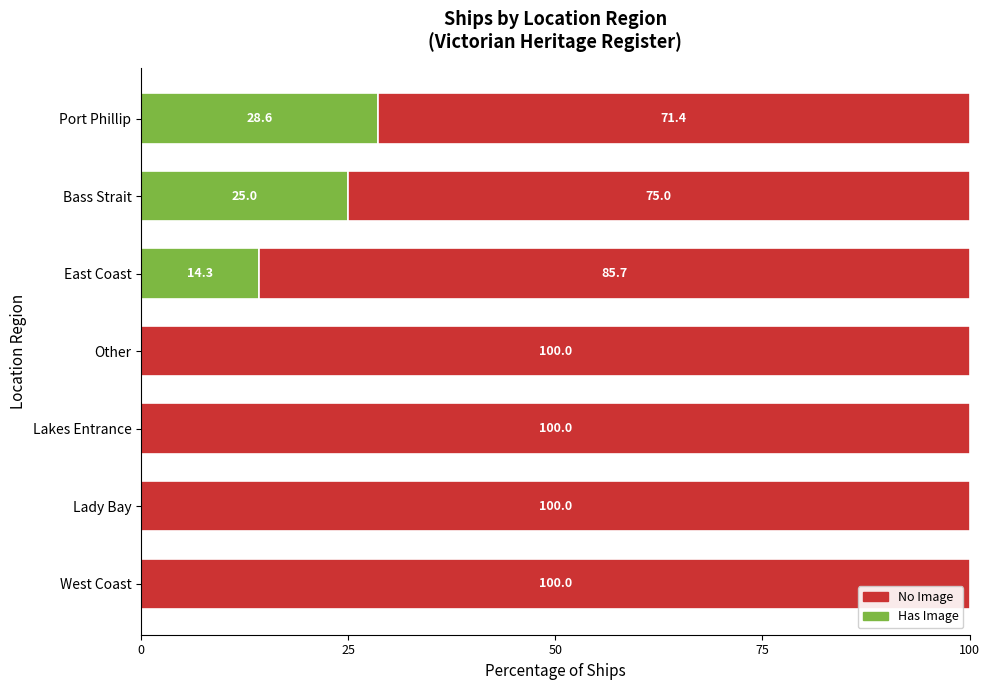

What is the maximum value for Has Image?

28.6